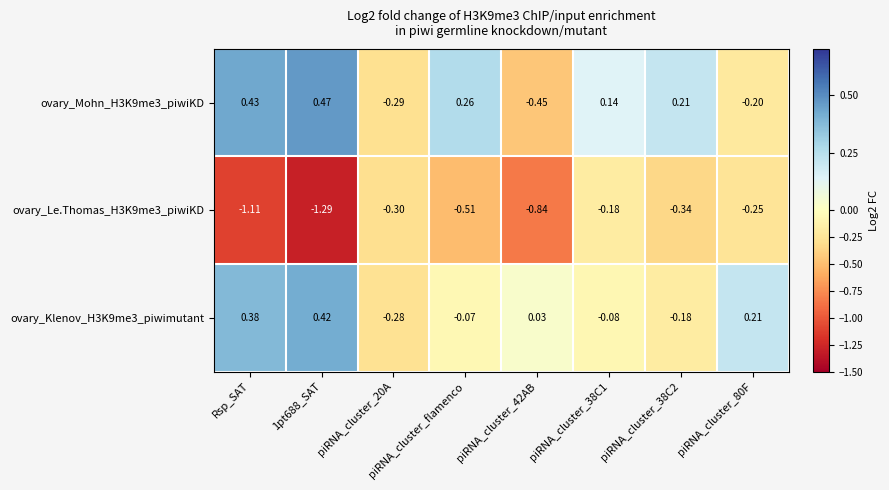

At which label does ovary_Mohn_H3K9me3_piwiKD first exceed 0?

Rsp_SAT